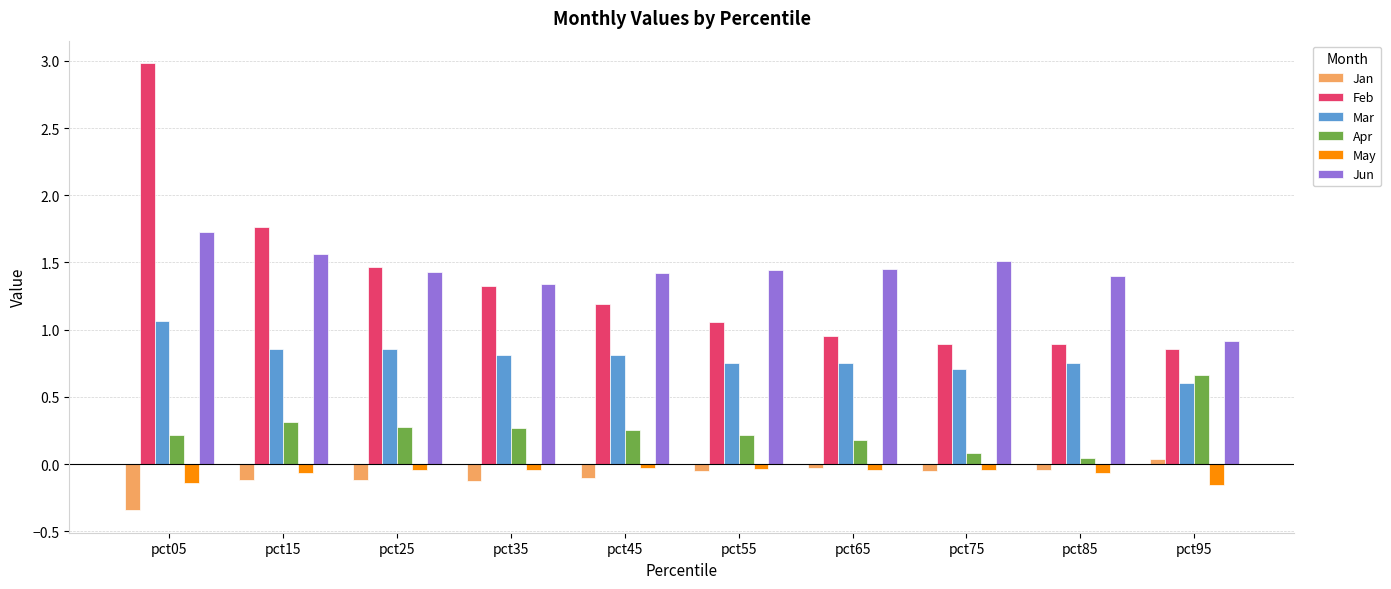

How many bars are there in total?

60